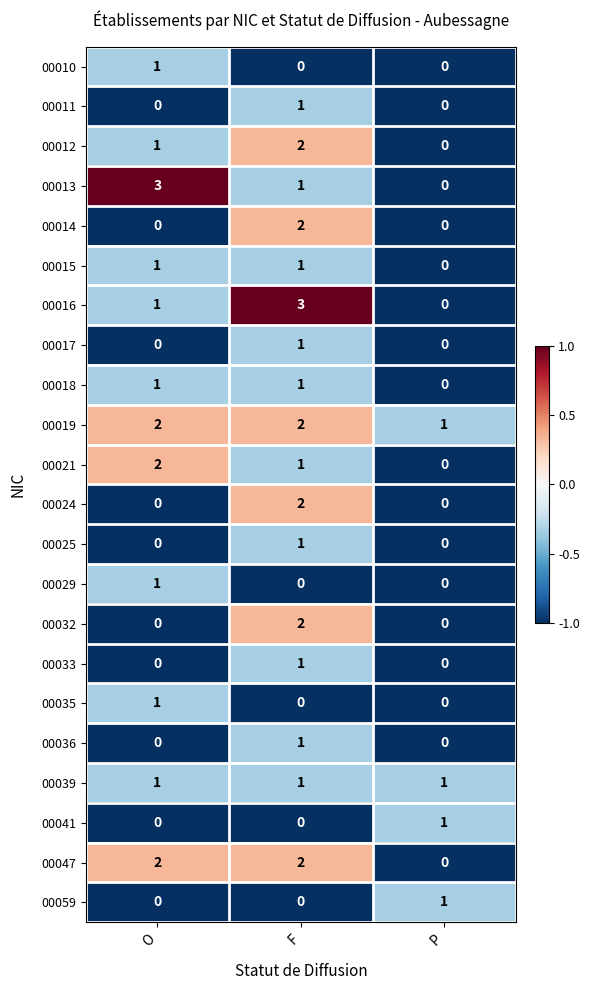

True or false: 00039 has a value of 1 at F.

True